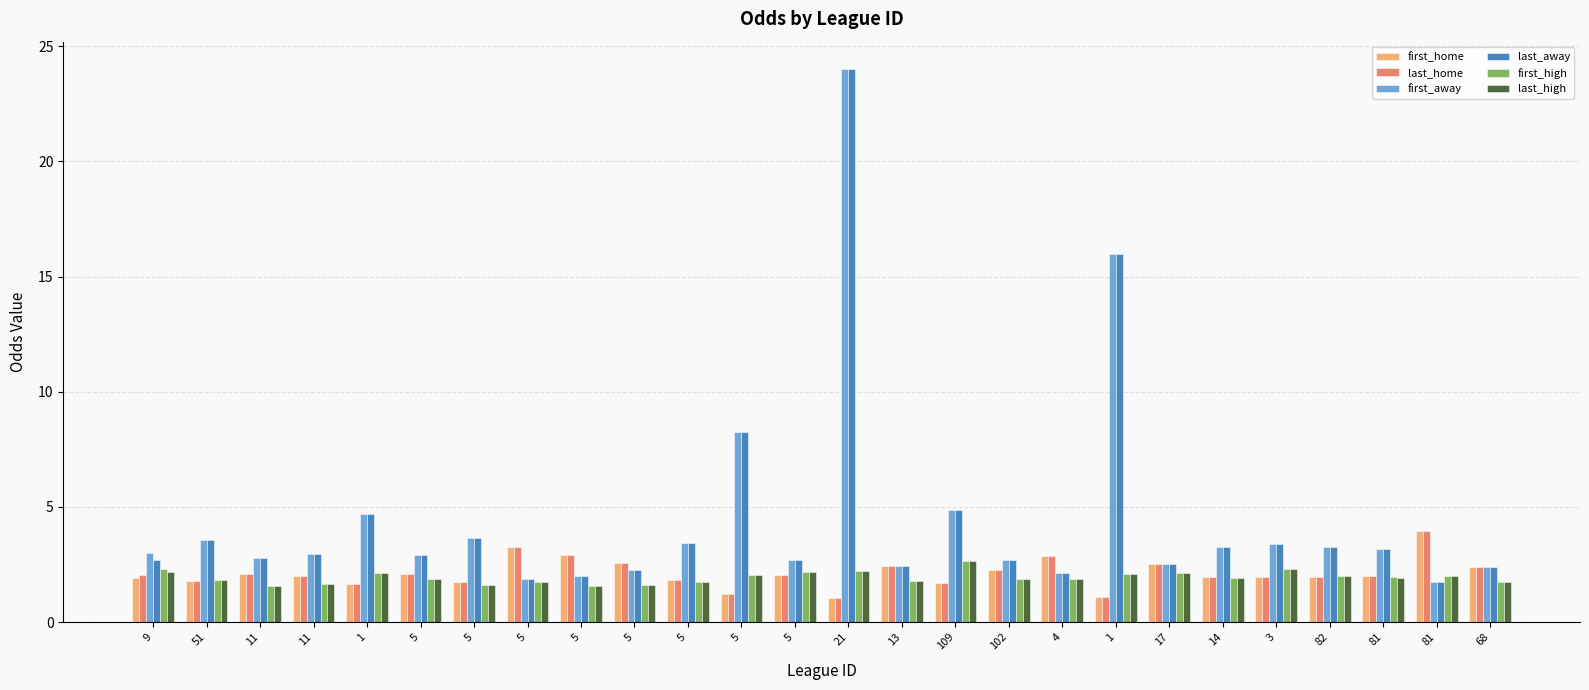

Reading left to right, transcribe all the data shown in this chart.

first_home: 9=1.9	51=1.8	11=2.1	11=2.0	1=1.6	5=2.1	5=1.7	5=3.2	5=2.9	5=2.5	5=1.8	5=1.2	5=2.1	21=1.0	13=2.4	109=1.7	102=2.3	4=2.9	1=1.1	17=2.5	14=1.9	3=2.0	82=2.0	81=2.0	81=4.0	68=2.4
last_home: 9=2.0	51=1.8	11=2.1	11=2.0	1=1.6	5=2.1	5=1.7	5=3.2	5=2.9	5=2.5	5=1.8	5=1.2	5=2.1	21=1.0	13=2.4	109=1.7	102=2.3	4=2.9	1=1.1	17=2.5	14=1.9	3=2.0	82=2.0	81=2.0	81=4.0	68=2.4
first_away: 9=3.0	51=3.5	11=2.8	11=3.0	1=4.7	5=2.9	5=3.6	5=1.9	5=2.0	5=2.2	5=3.5	5=8.2	5=2.7	21=24.0	13=2.4	109=4.8	102=2.7	4=2.1	1=16.0	17=2.5	14=3.2	3=3.4	82=3.2	81=3.1	81=1.8	68=2.4
last_away: 9=2.7	51=3.5	11=2.8	11=3.0	1=4.7	5=2.9	5=3.6	5=1.9	5=2.0	5=2.2	5=3.5	5=8.2	5=2.7	21=24.0	13=2.4	109=4.8	102=2.7	4=2.1	1=16.0	17=2.5	14=3.2	3=3.4	82=3.2	81=3.1	81=1.8	68=2.4
first_high: 9=2.3	51=1.8	11=1.6	11=1.6	1=2.1	5=1.9	5=1.6	5=1.8	5=1.6	5=1.6	5=1.7	5=2.0	5=2.2	21=2.2	13=1.8	109=2.6	102=1.9	4=1.9	1=2.1	17=2.1	14=1.9	3=2.3	82=2.0	81=1.9	81=2.0	68=1.8
last_high: 9=2.2	51=1.8	11=1.6	11=1.6	1=2.1	5=1.9	5=1.6	5=1.8	5=1.6	5=1.6	5=1.7	5=2.0	5=2.2	21=2.2	13=1.8	109=2.6	102=1.9	4=1.9	1=2.1	17=2.1	14=1.9	3=2.3	82=2.0	81=1.9	81=2.0	68=1.8